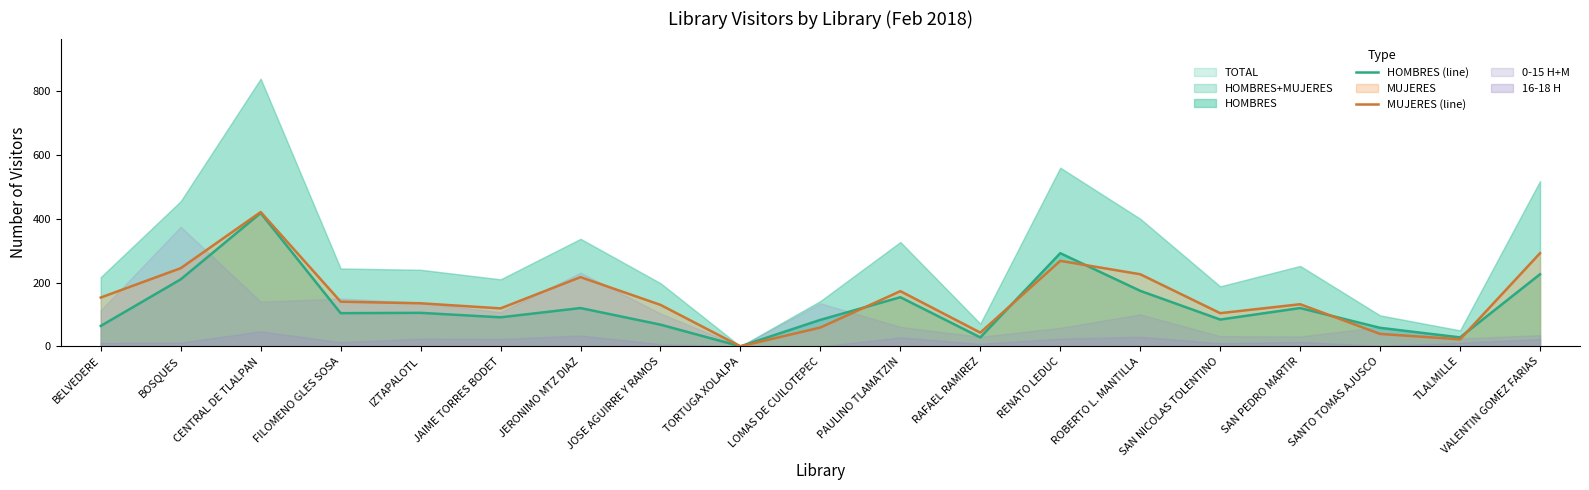

What is the label of the 10th point from the right?

LOMAS DE CUILOTEPEC